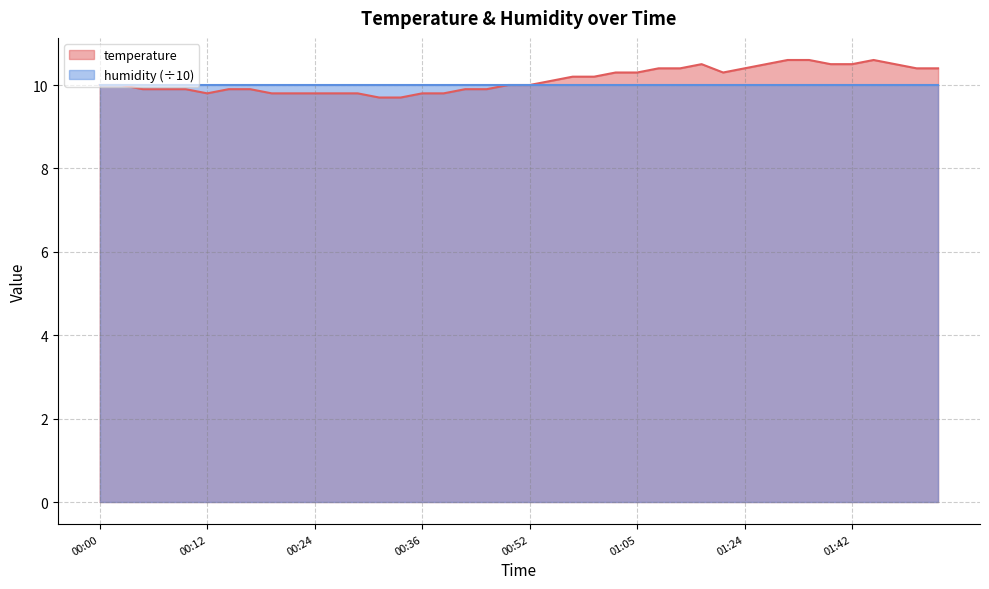

Which label corresponds to the smallest value in the chart?

00:32